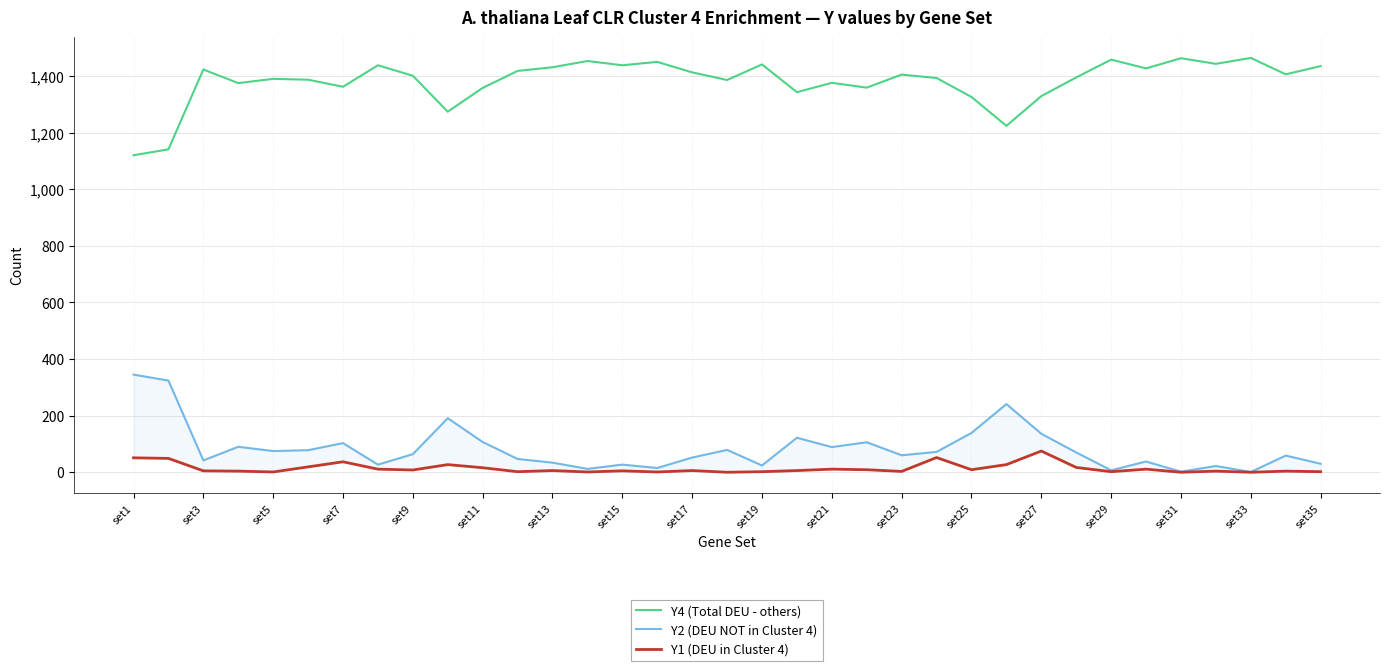

How many lines are shown in the chart?

3